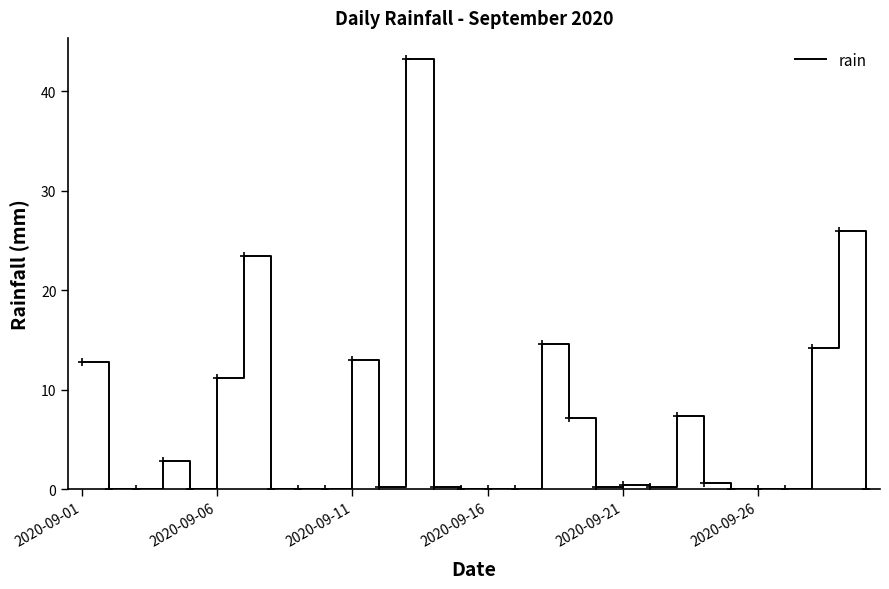

How many lines are shown in the chart?

1